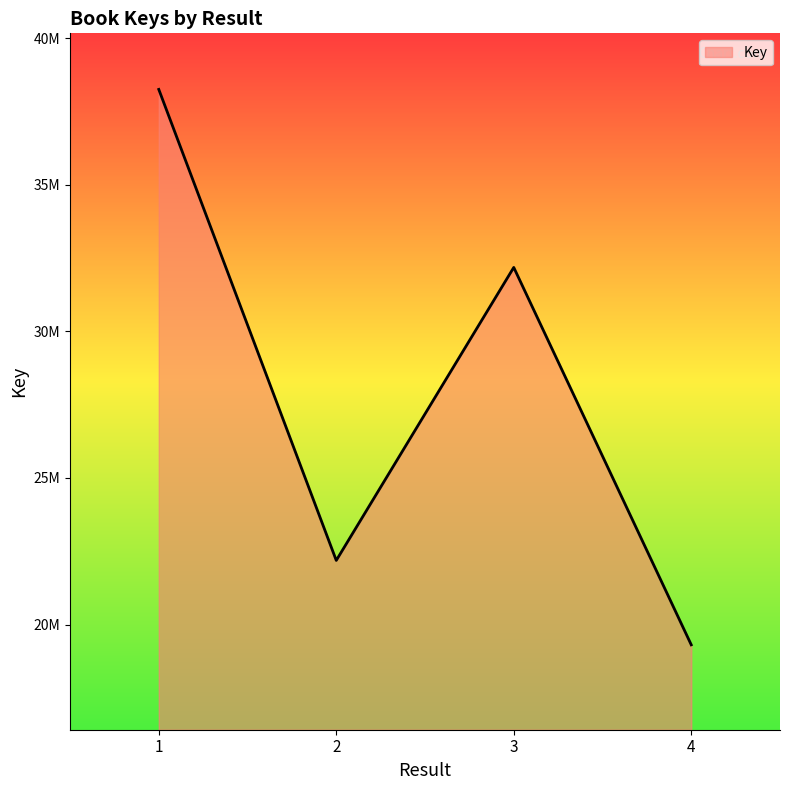

Reading left to right, transcribe all the data shown in this chart.

38255972	22187248	32182642	19307717